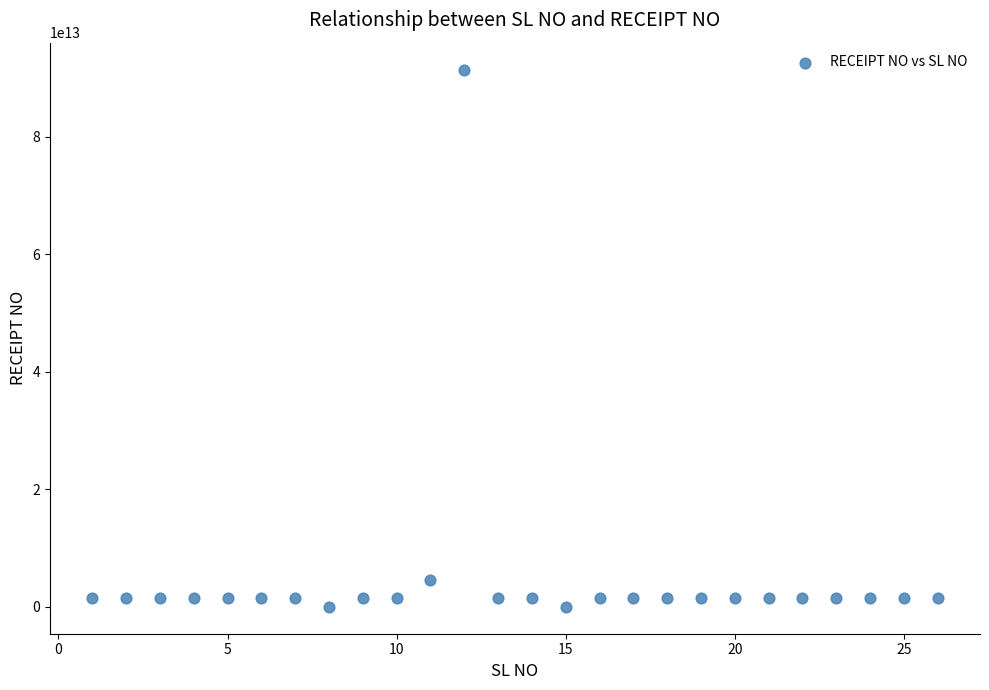

What Y value in the scatter plot is closest to 45726555006378?

4539200009219